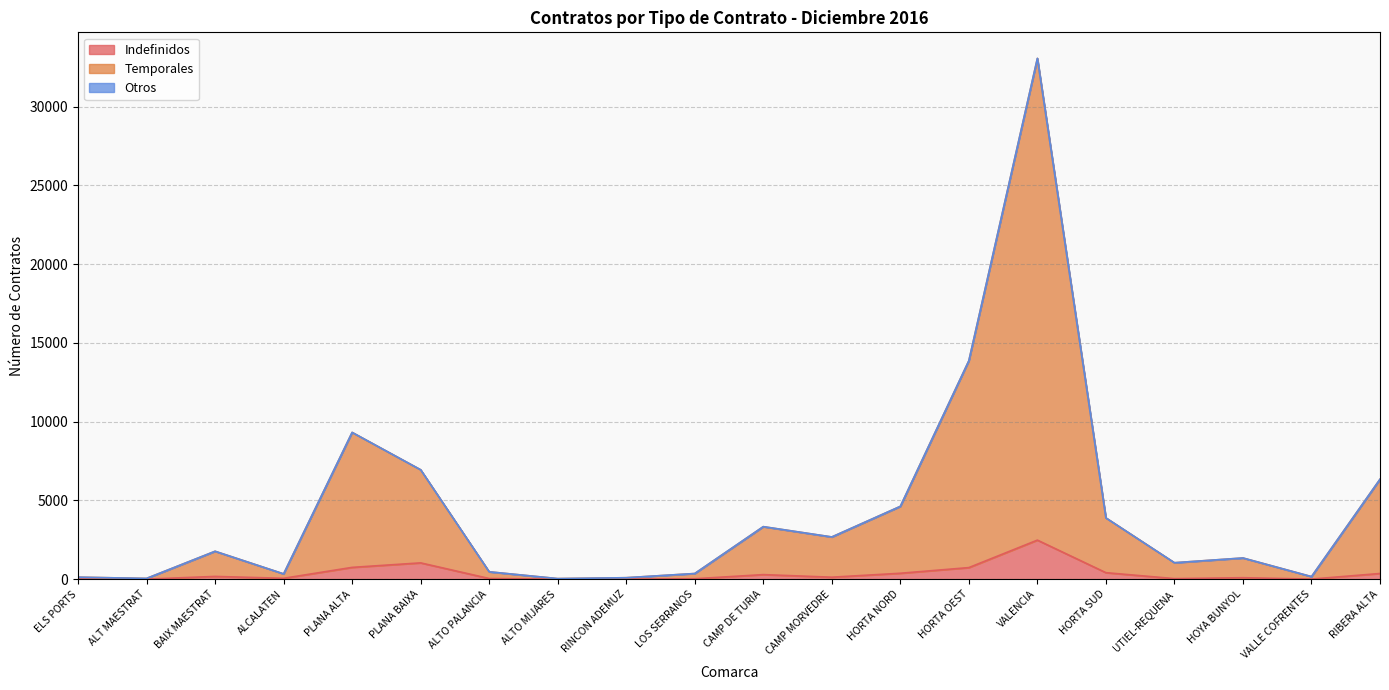

The Temporales series shows 239 at ALTO PALANCIA. True or false?

False